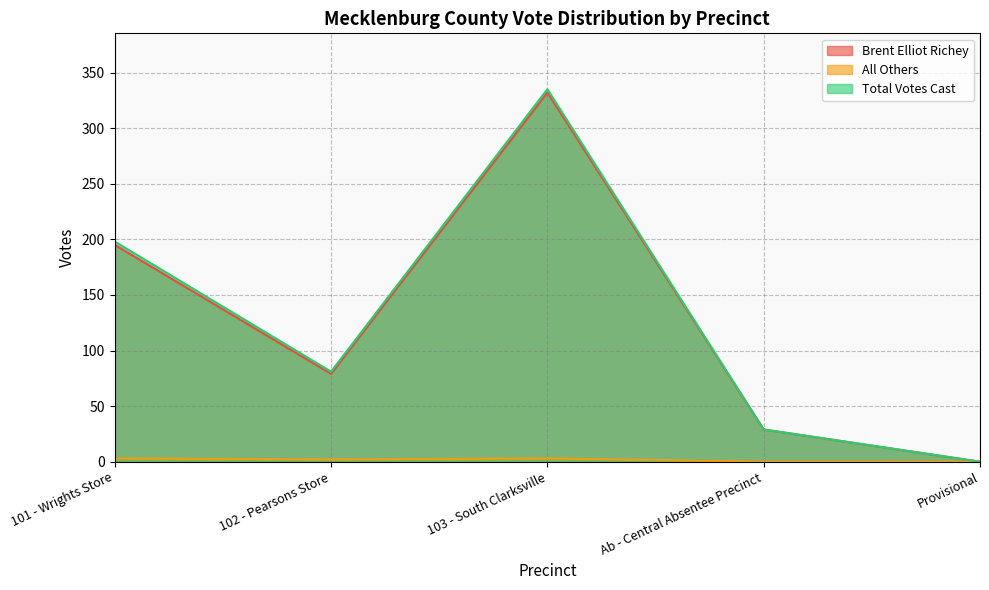

What position from the right is 102 - Pearsons Store?

4